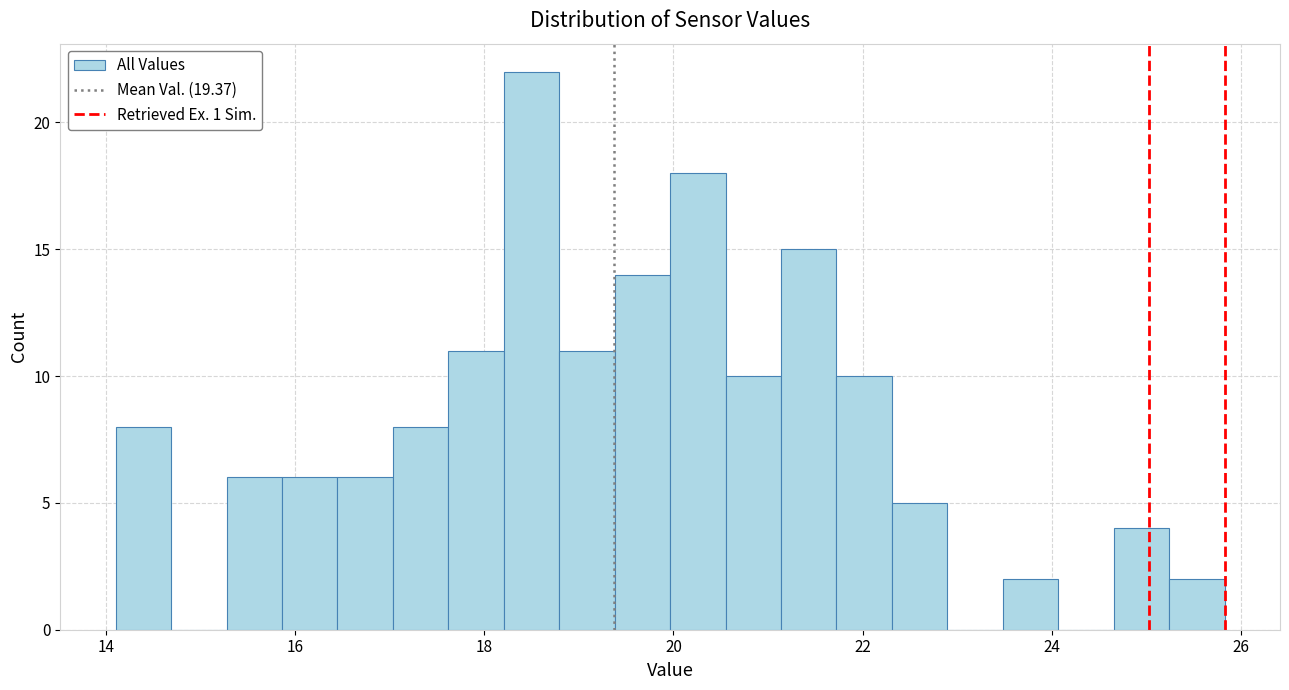

Read against the x-axis, roughly where is the centre of the tallest bar?

18.4